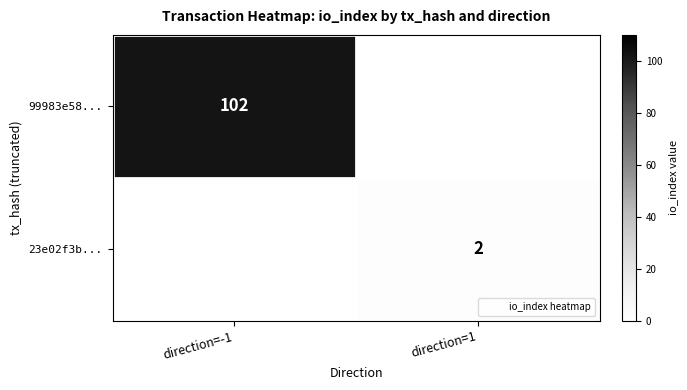

What is the sum of the 99983e58... values at direction=-1 and direction=1?

102